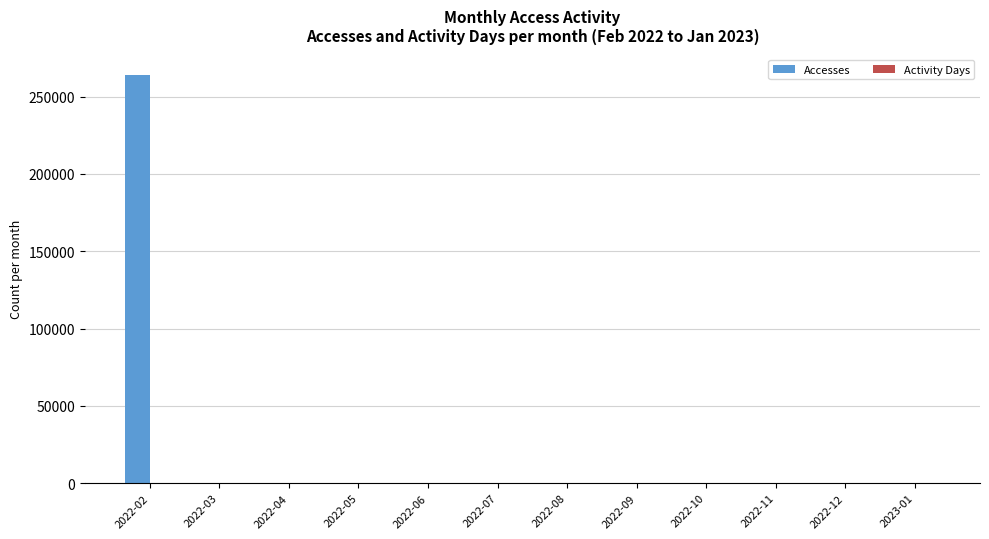

Which category has the highest value across all series?

2022-02